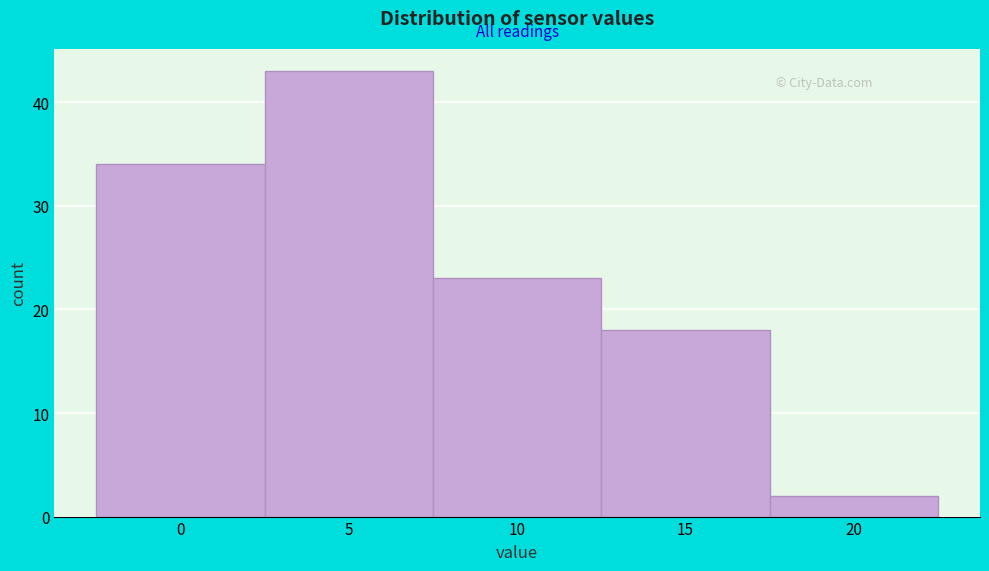

Reading right to left, what are all the values shown in this chart?

2	18	23	43	34